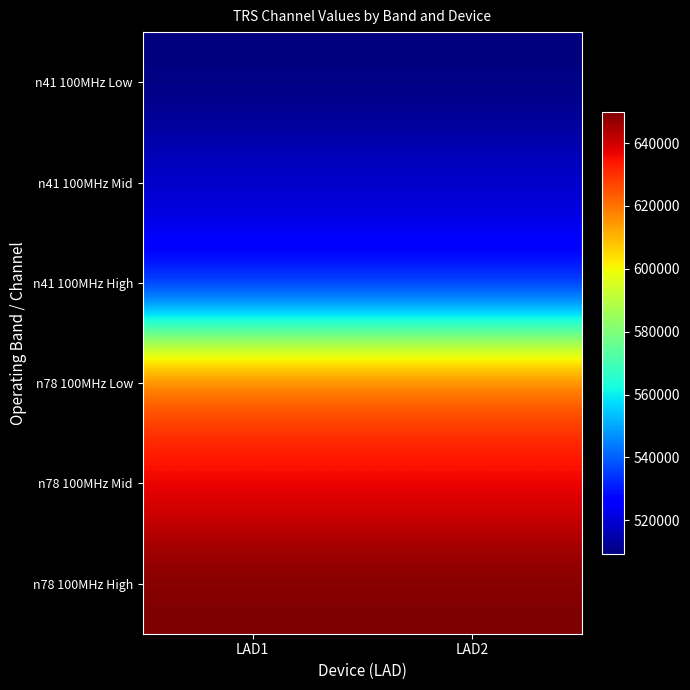

At how many categories does at least one series exceed 614178?

2